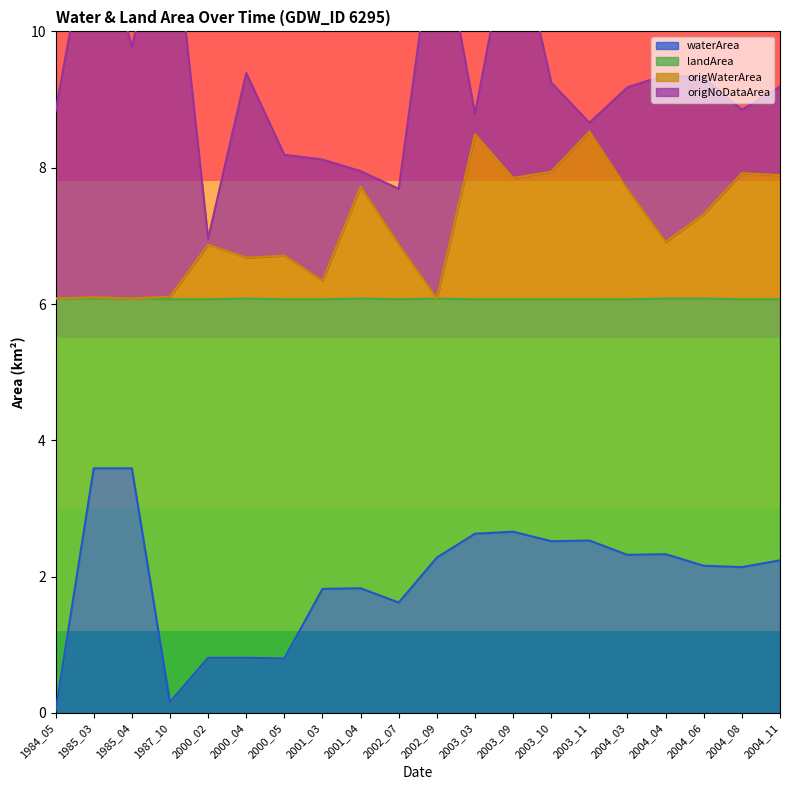

What is the average value of the waterArea series?

1.9